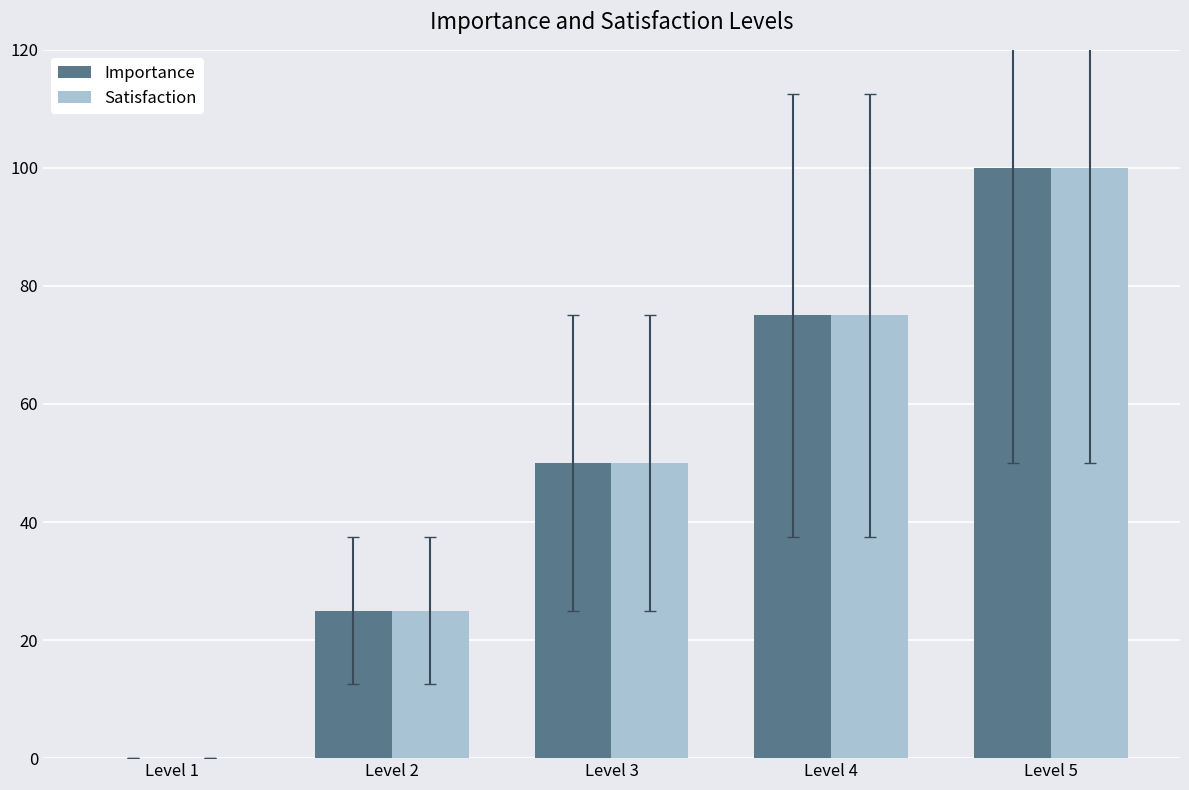

At which label does Importance reach its peak?

Level 5